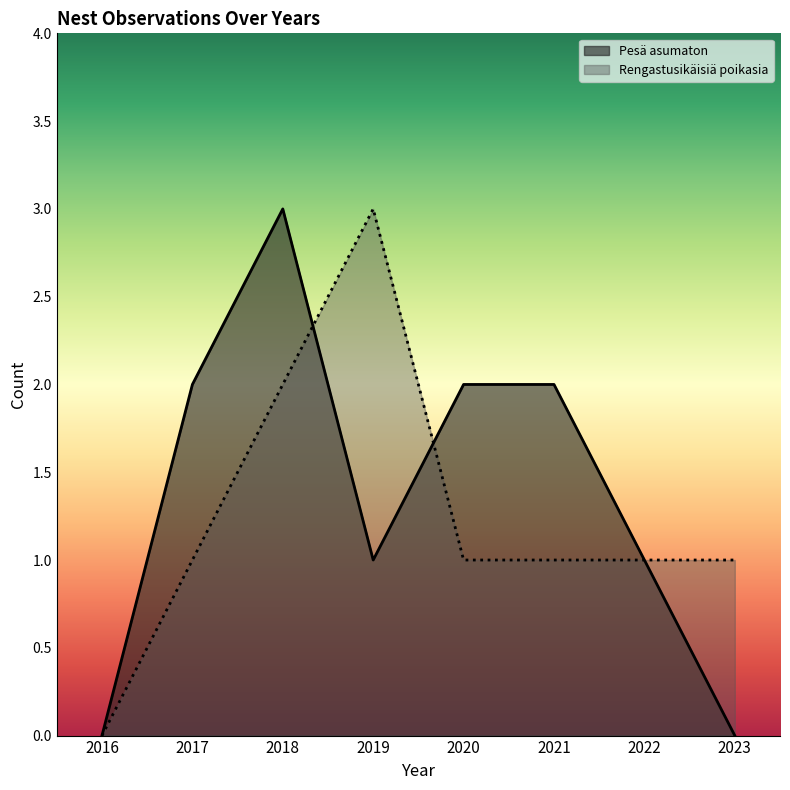

How many interior local peaks does the Rengastusikäisiä poikasia series have?

1